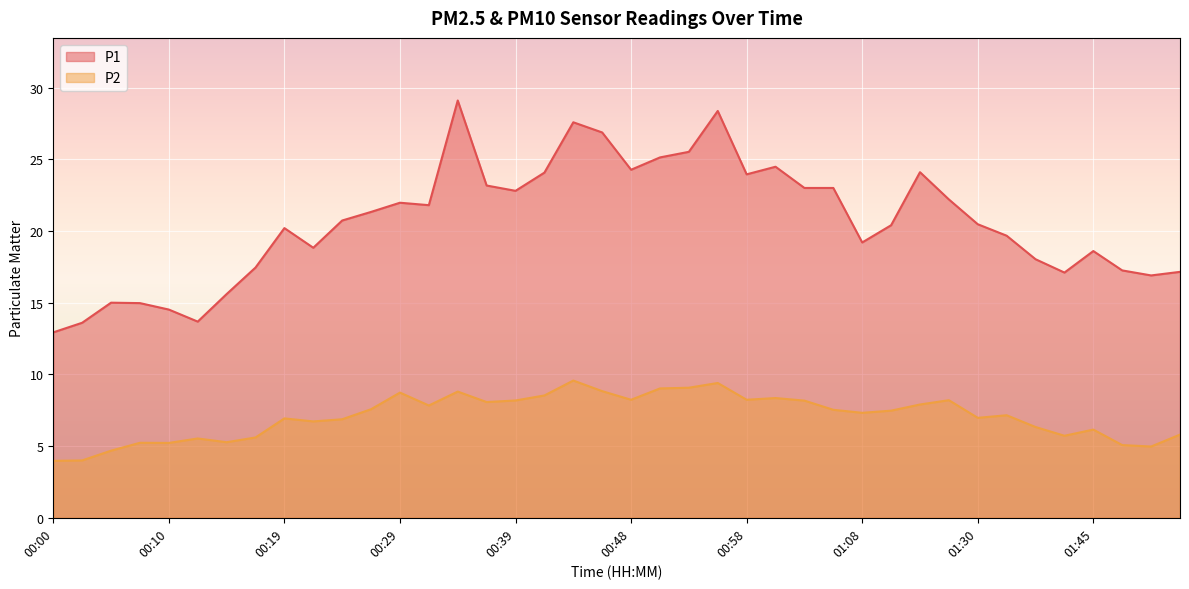

What is the label of the 6th point from the left?

00:12